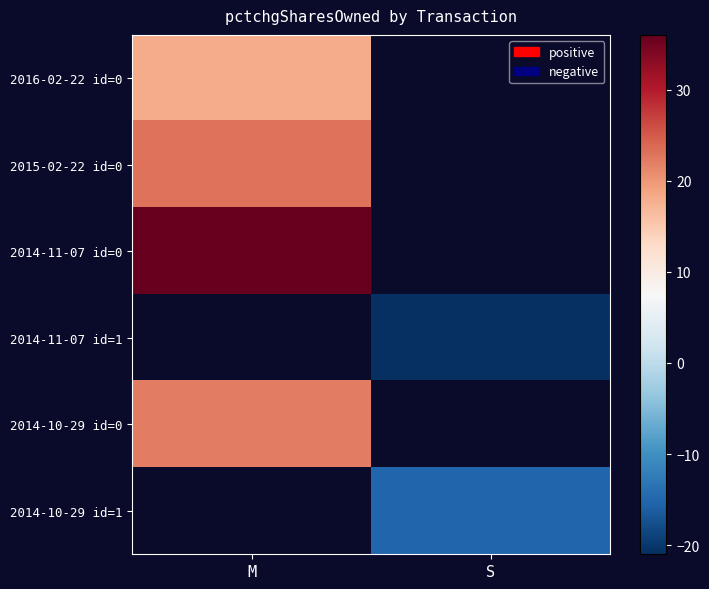

Is the value of 2015-02-22 id=0 at M greater than the value of 2014-10-29 id=1 at S?

Yes